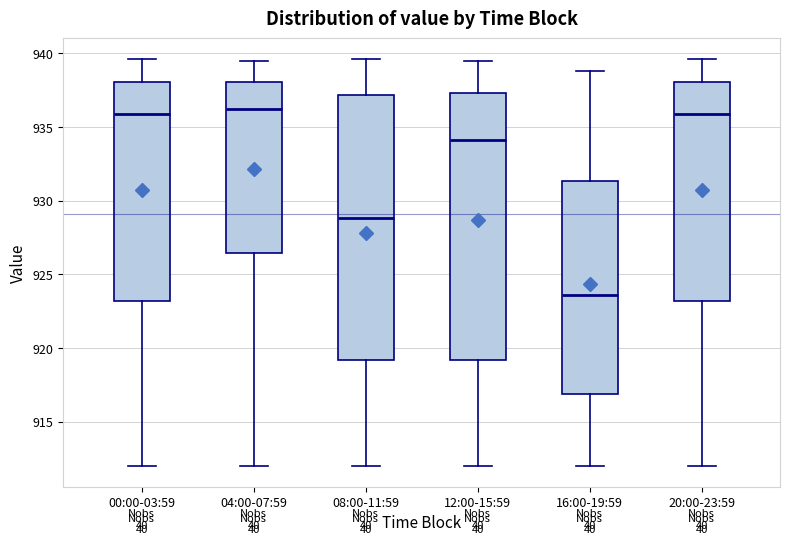

Where is the upper edge of the box for 20:00-23:59 on the y-axis? The values are not printed on the chart, so give them approximately, as read against the axis.

938.0